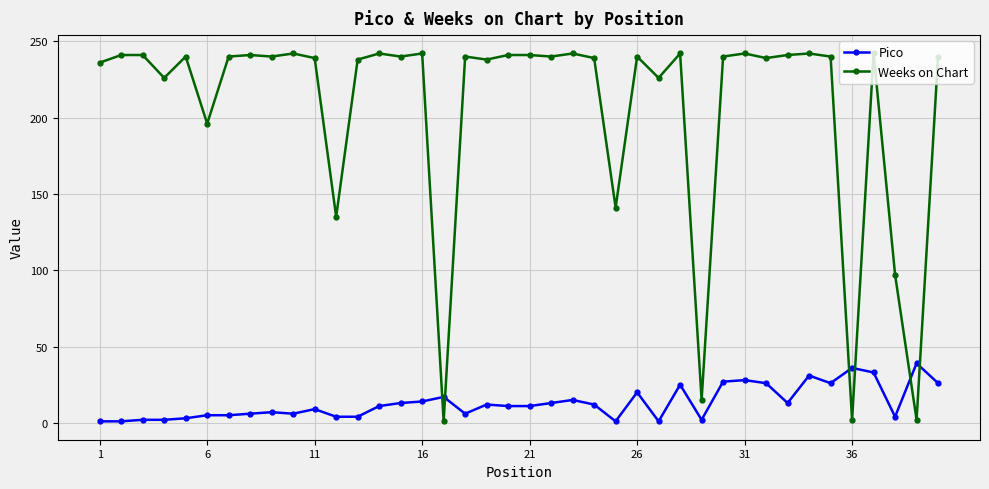

How many lines are shown in the chart?

2